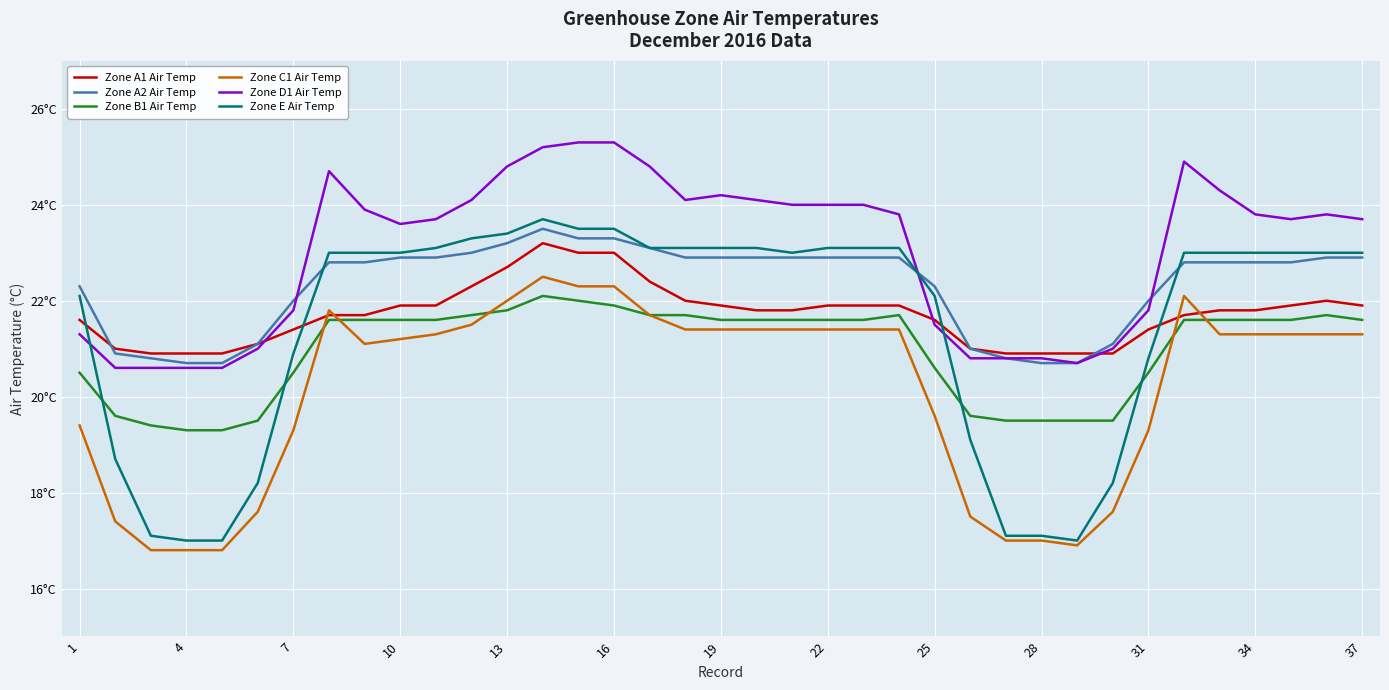

True or false: Zone A2 Air Temp and Zone B1 Air Temp cross at least once.

False